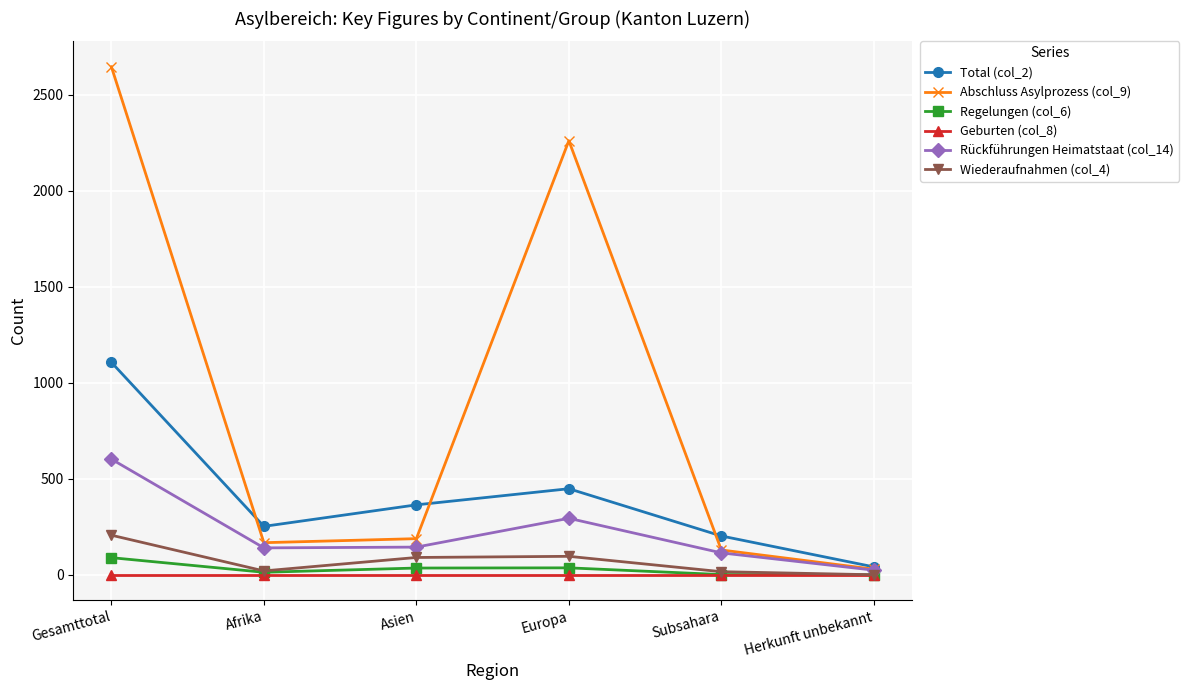

What is the difference between the maximum and minimum values in the Regelungen (col_6) series?

89